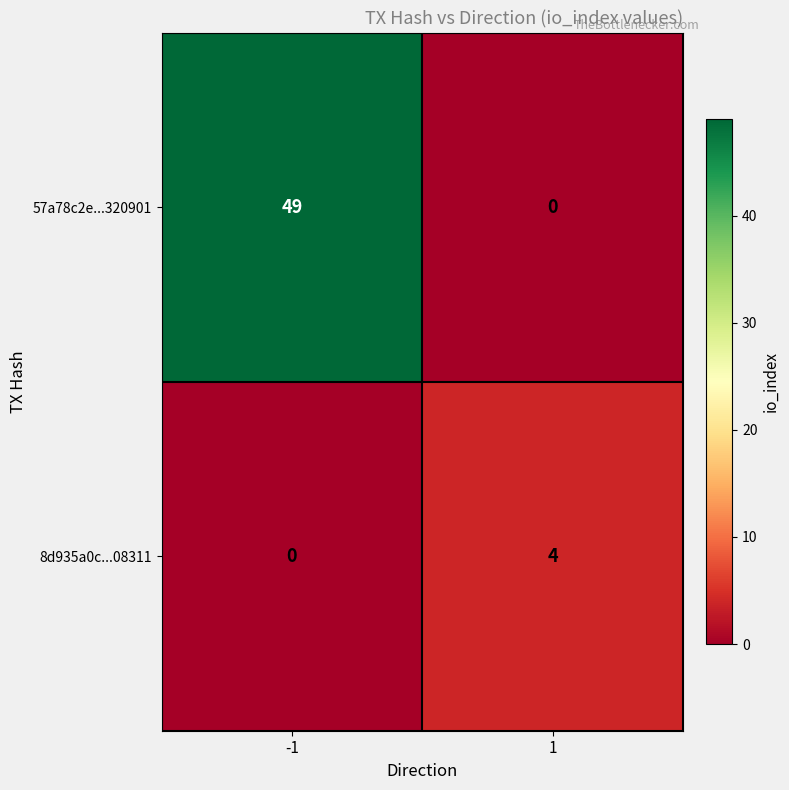

List the series in order of their peak value, lowest first.

8d935a0c...08311, 57a78c2e...320901